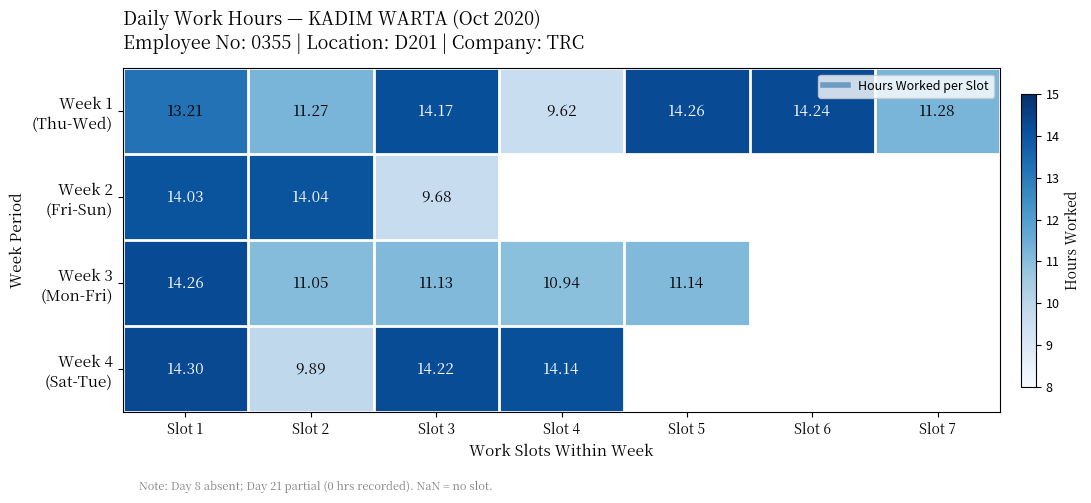

What is the total value across all series at Slot 2?

46.2